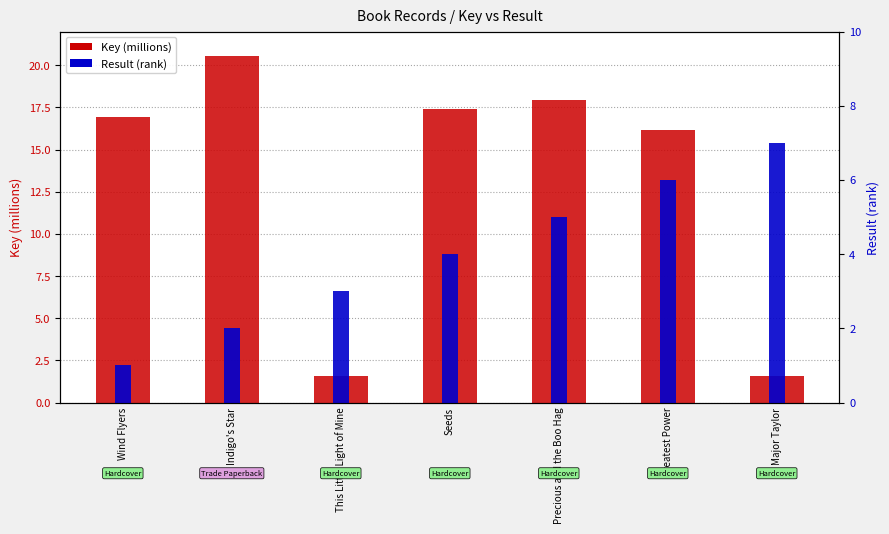

Are the bars horizontal?

No